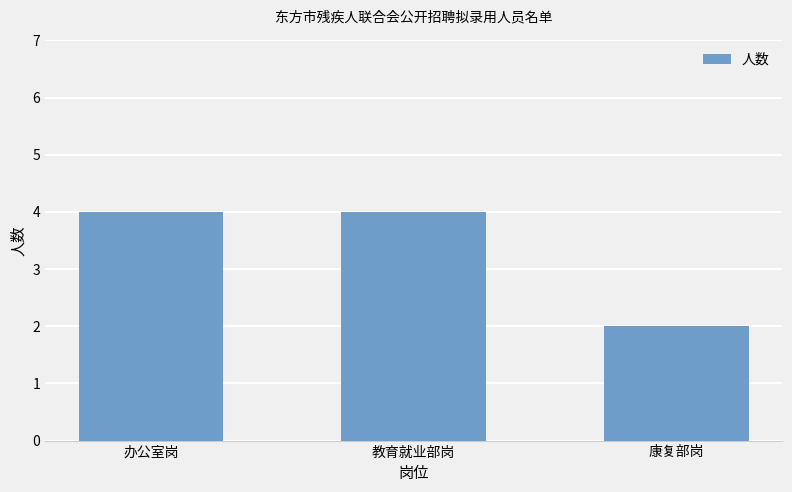

The chart shows a value of 1 at 康复部岗. True or false?

False